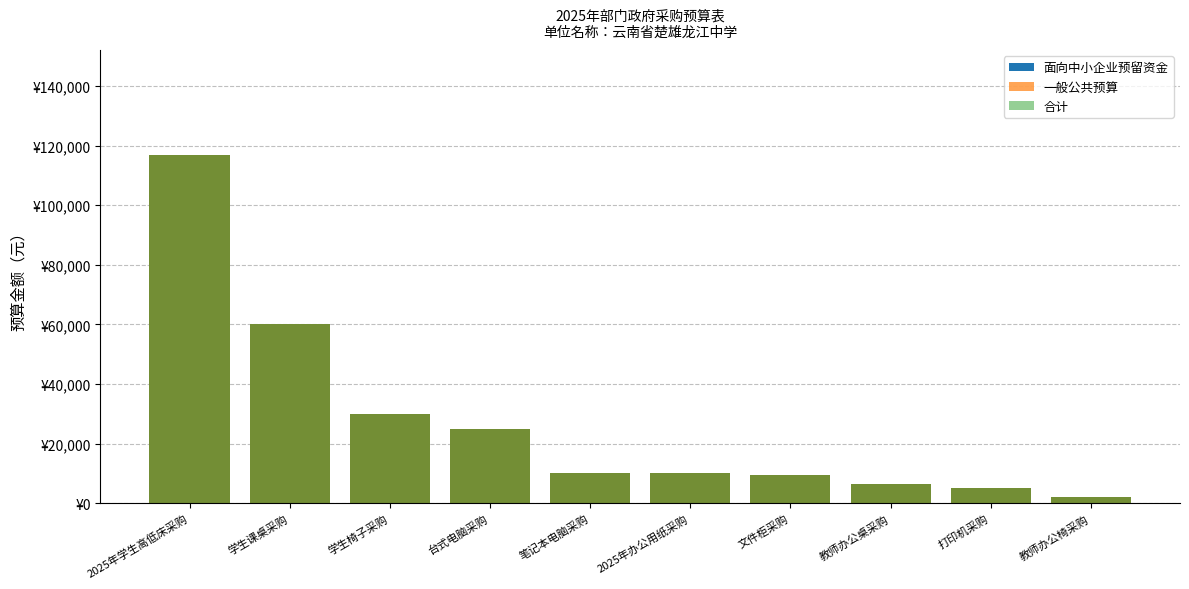

Is the value of 合计 at 学生课桌采购 greater than the value of 一般公共预算 at 文件柜采购?

Yes